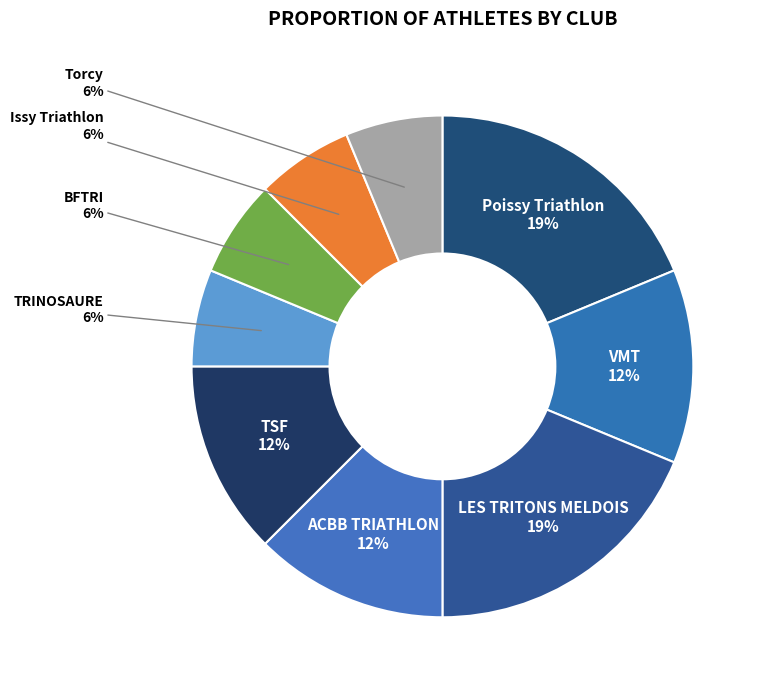

How many slices are in this pie chart?

9